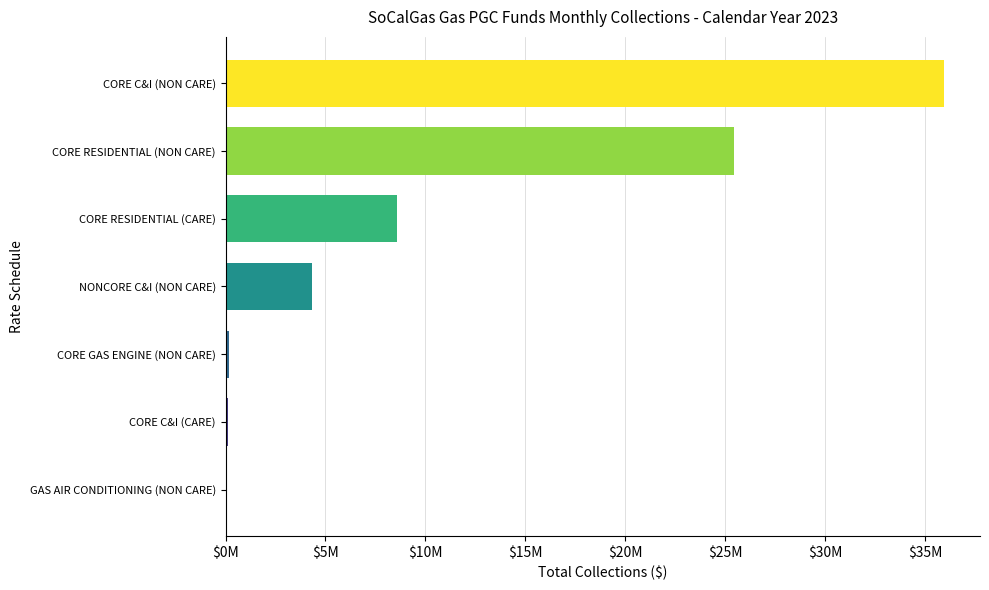

Rank the categories by value from highest to lowest.

CORE C&I (NON CARE), CORE RESIDENTIAL (NON CARE), CORE RESIDENTIAL (CARE), NONCORE C&I (NON CARE), CORE GAS ENGINE (NON CARE), CORE C&I (CARE), GAS AIR CONDITIONING (NON CARE)